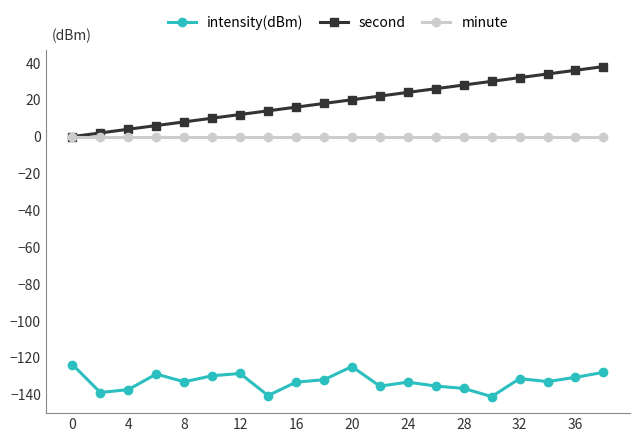

What are all the series names shown in the legend?

intensity(dBm), second, minute